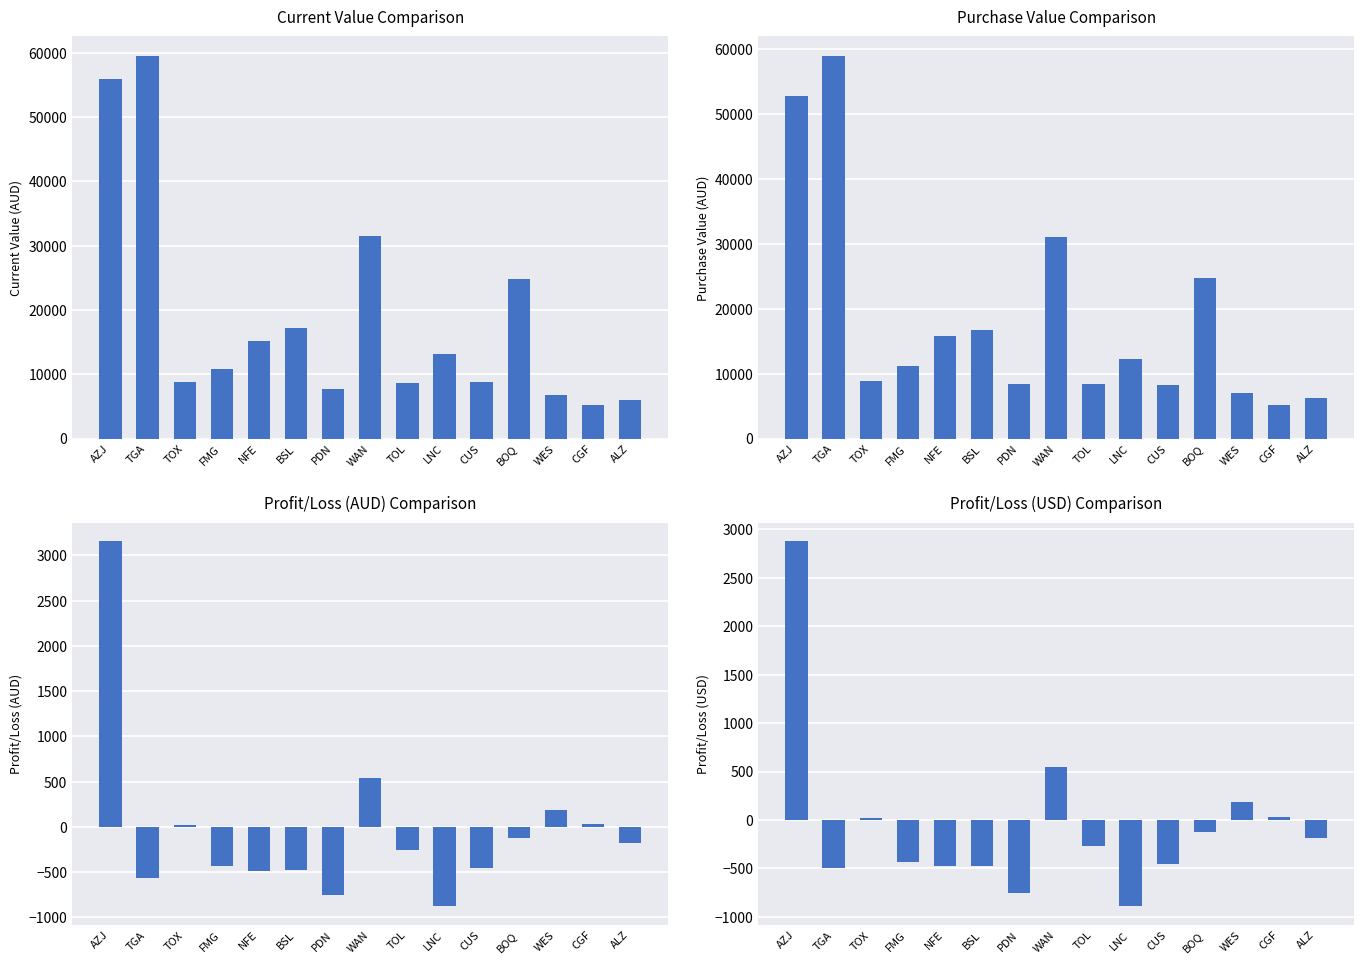

Which category has the highest value in the Profit/Loss (AUD) series?

AZJ